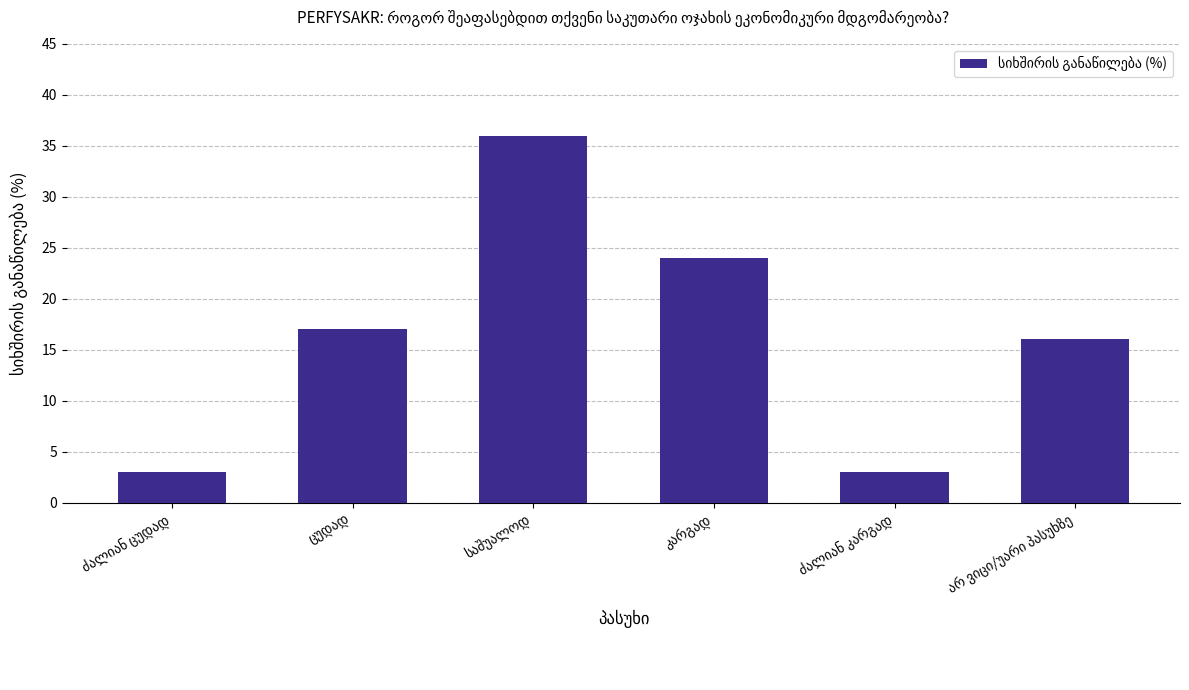

What is the sum of all values?

99